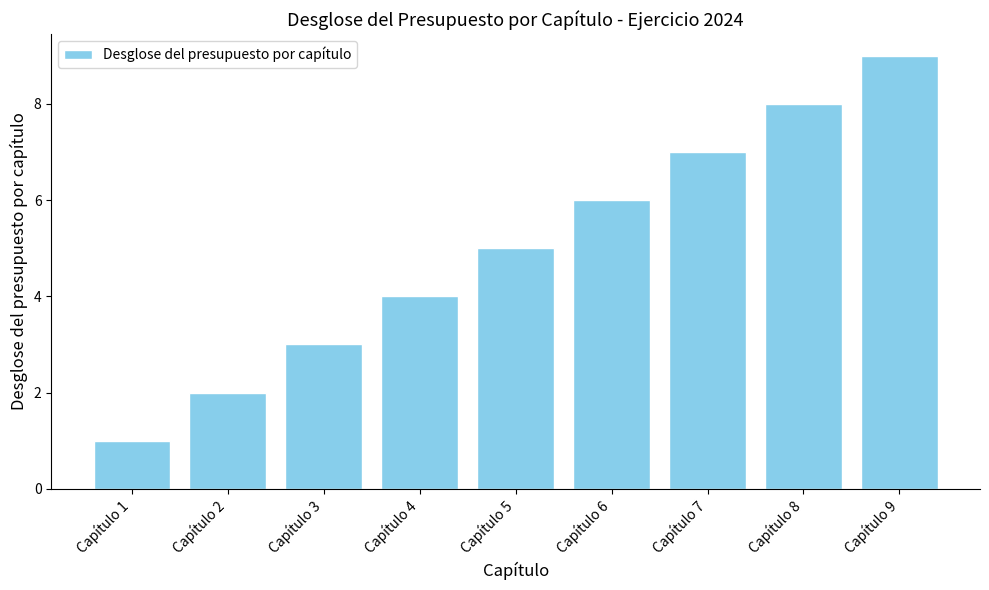

What is the difference between the values at Capítulo 5 and Capítulo 4?

1